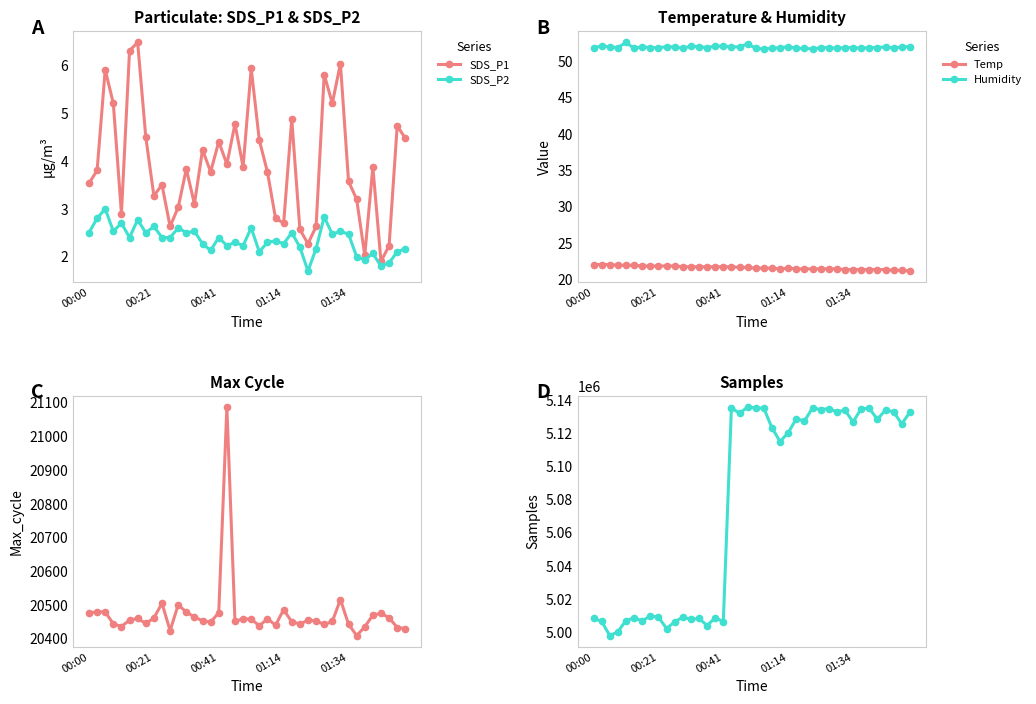

How many interior local valleys does the SDS_P1 series have?

12